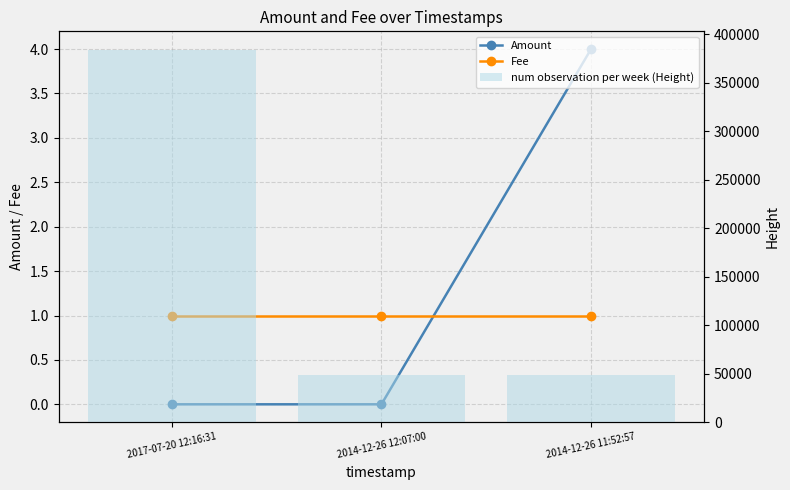

What is the maximum value for Amount?

4